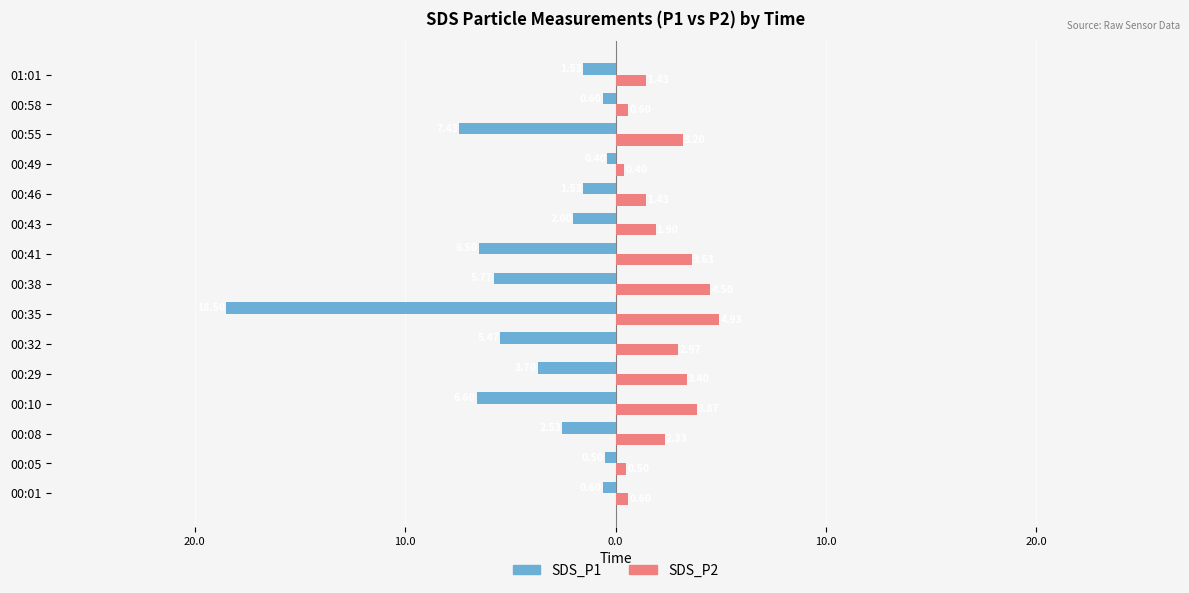

What are all the series names shown in the legend?

SDS_P1, SDS_P2